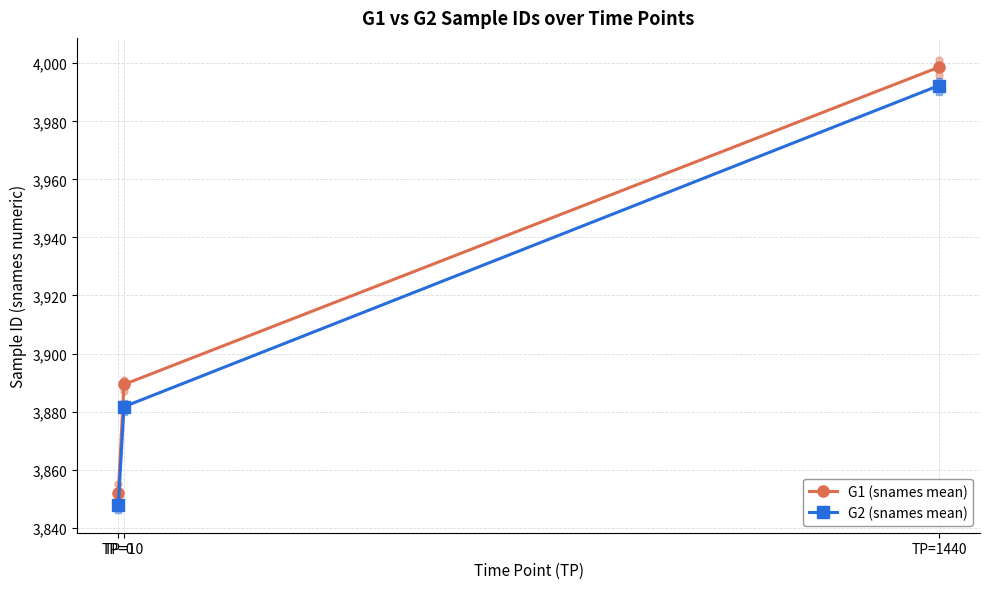

Which series has the largest total across all categories?

G1 (snames mean)